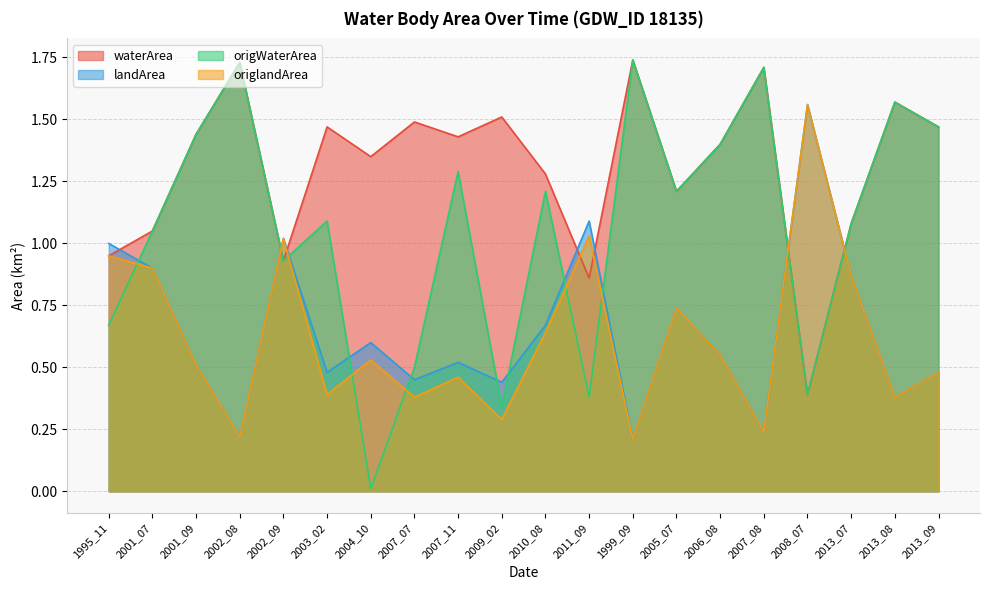

True or false: waterArea has more than 1 points higher than both neighbors.

True